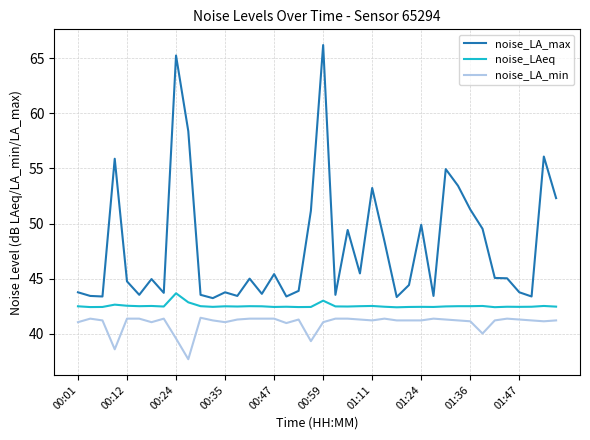

True or false: noise_LA_max and noise_LA_min cross at least once.

False